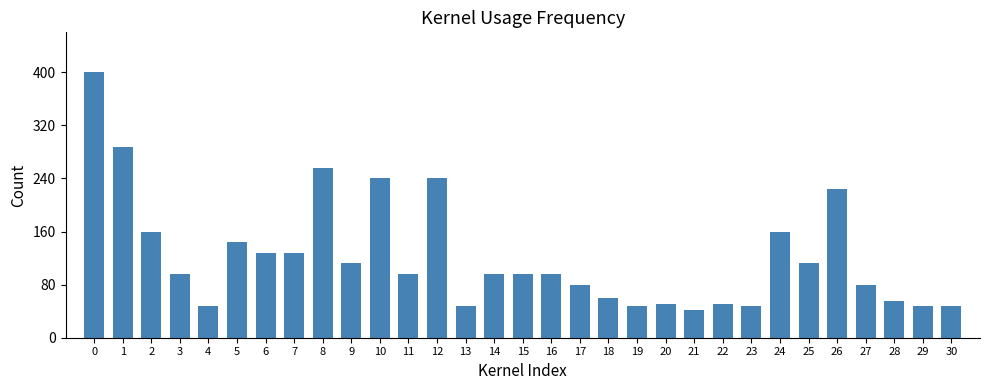

Are the bars horizontal?

No